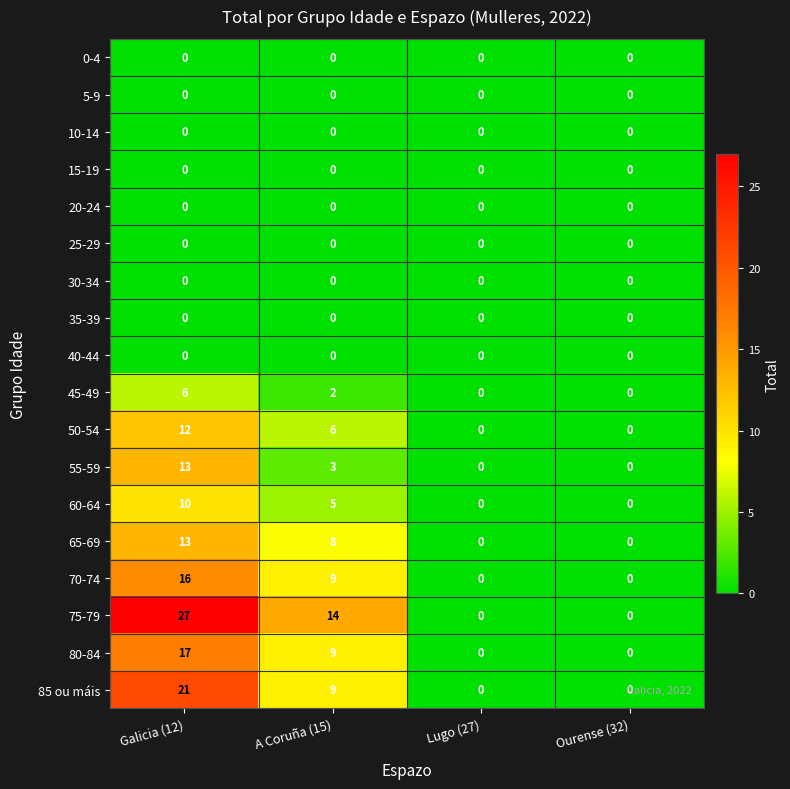

At which label does 65-69 first exceed 8?

Galicia (12)